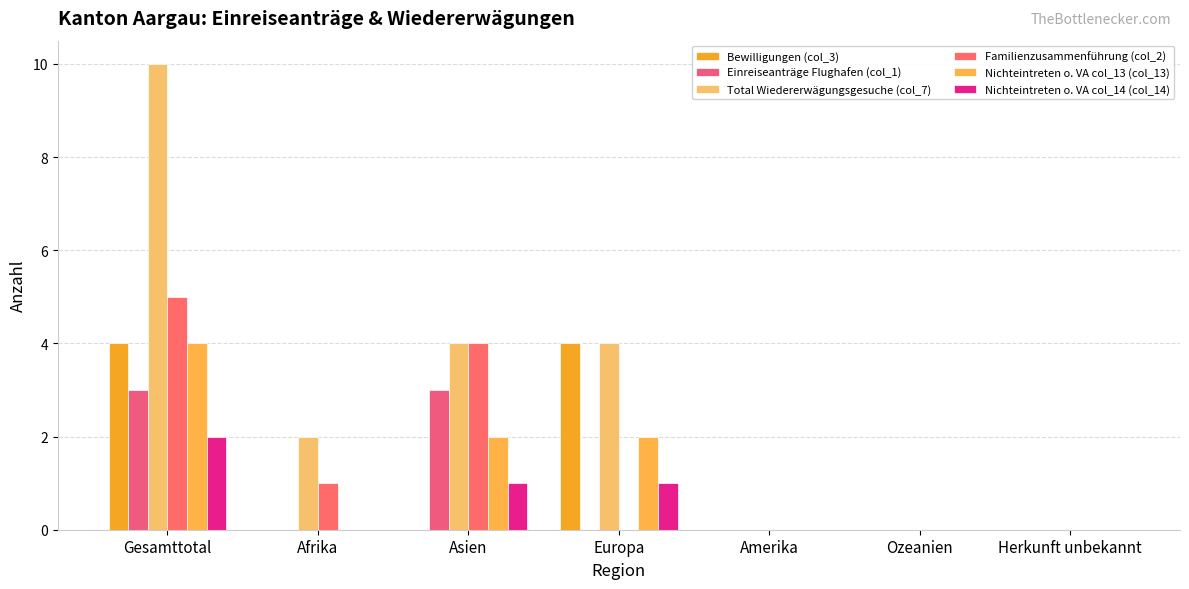

At how many categories does at least one series exceed 4?

1